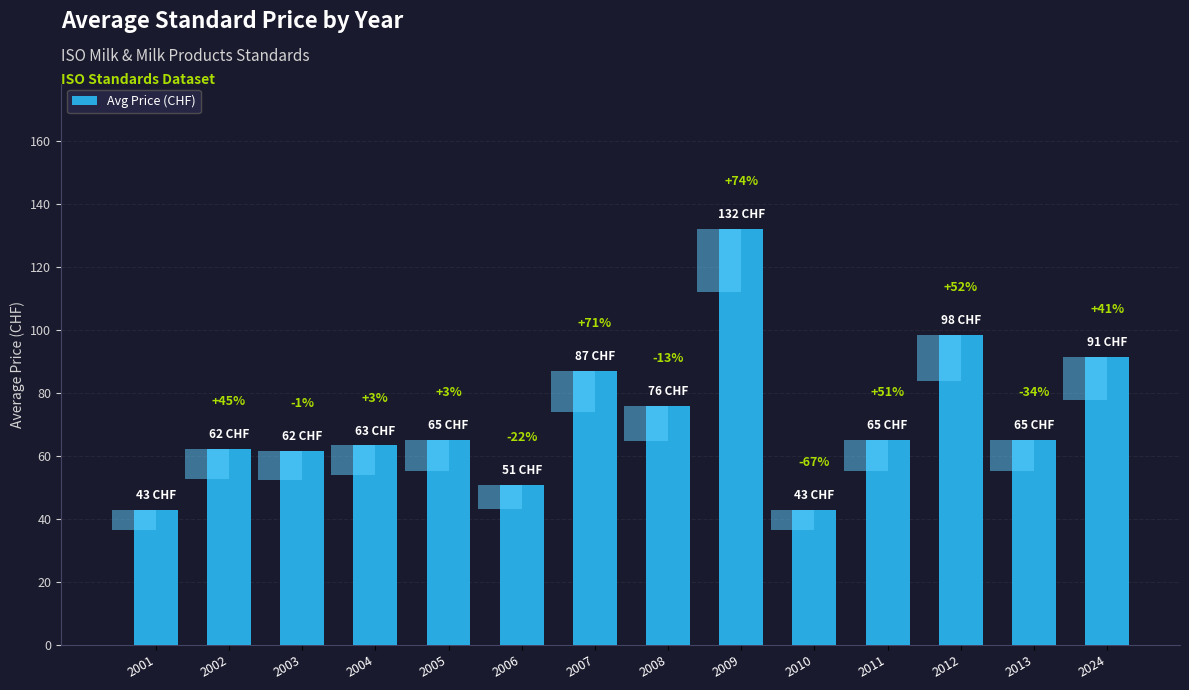

Reading right to left, transcribe all the data shown in this chart.

91.3	65.0	98.5	65.0	43.0	132.0	76.0	87.0	50.8	65.0	63.3	61.6	62.1	43.0